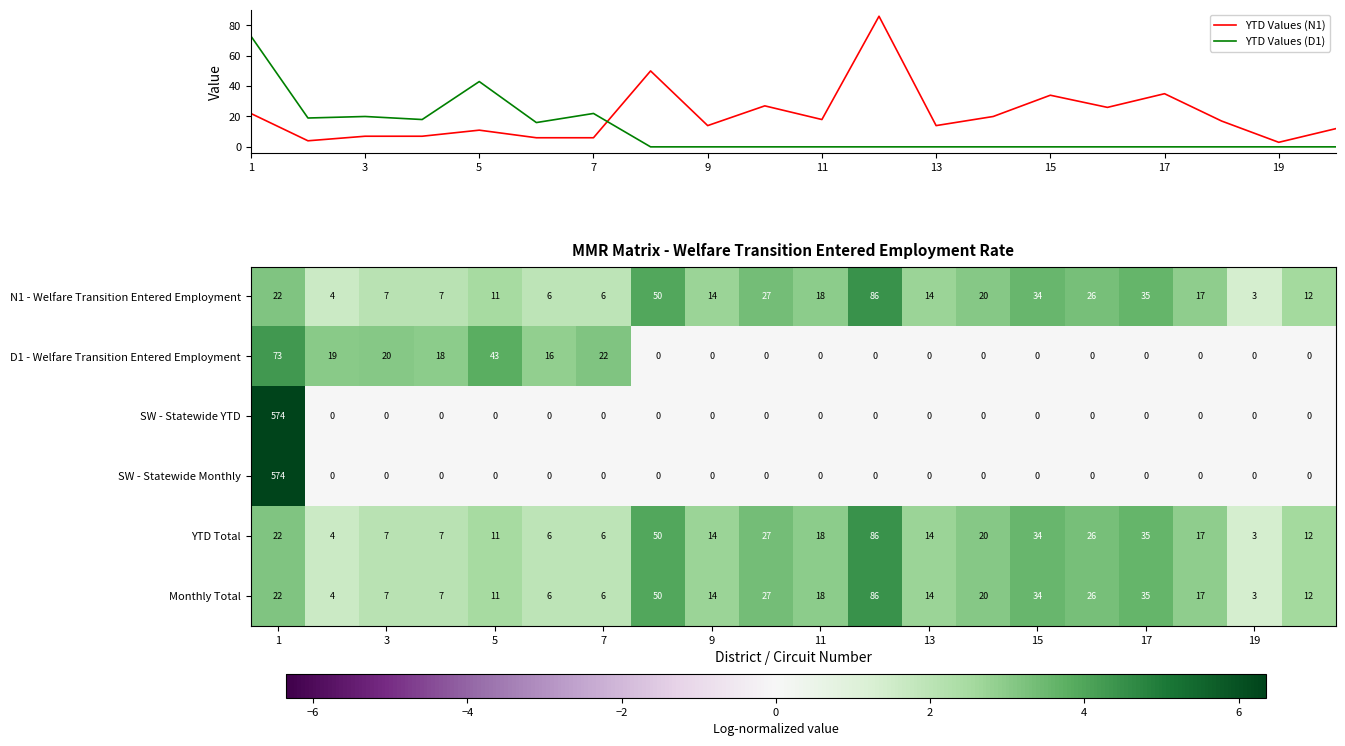

At which category is the sum across all series the highest?

1